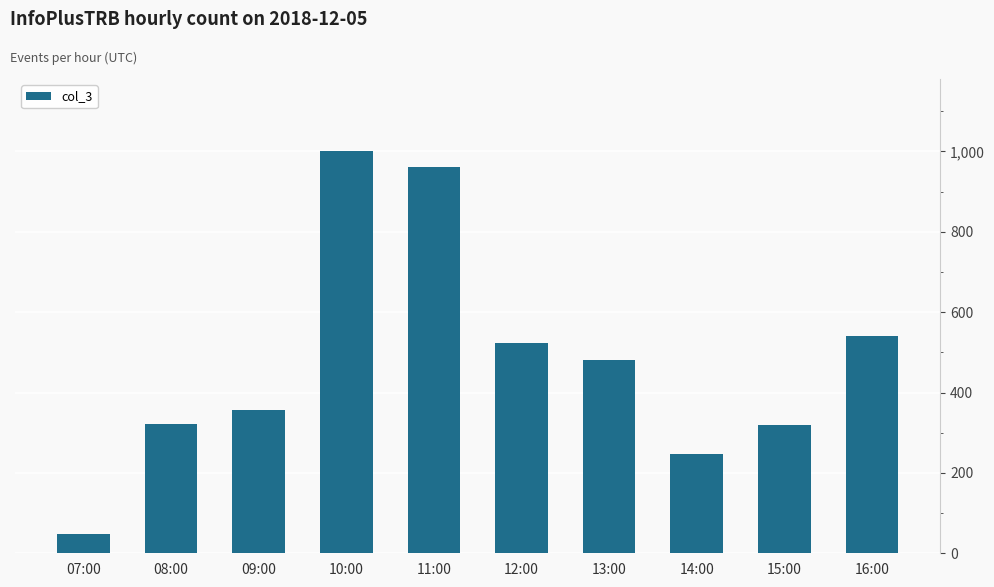

Approximately how many times larger is the value at 07:00 compared to 15:00?

0.1